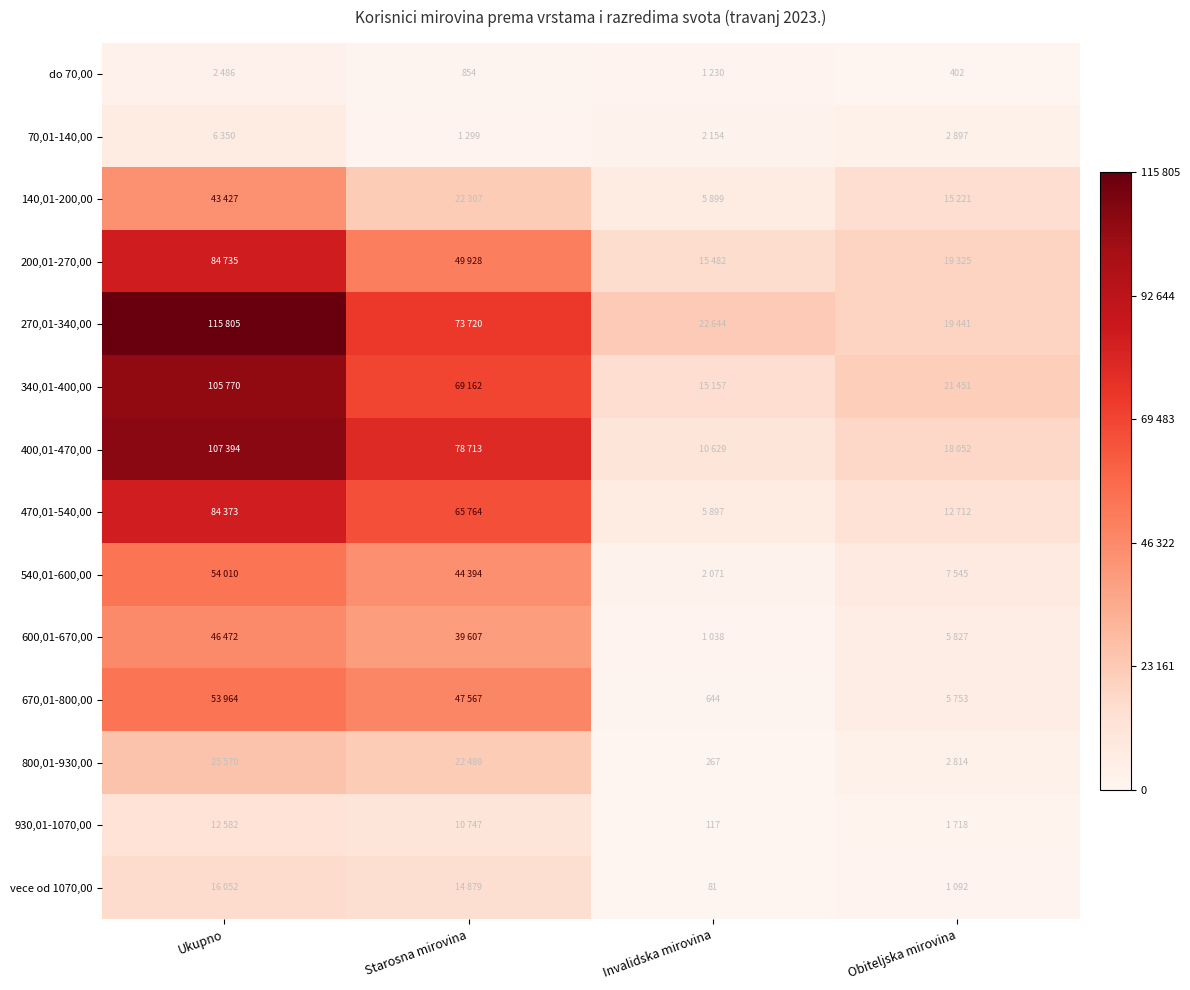

At which label is 340,01-400,00 closest to 0?

Invalidska mirovina